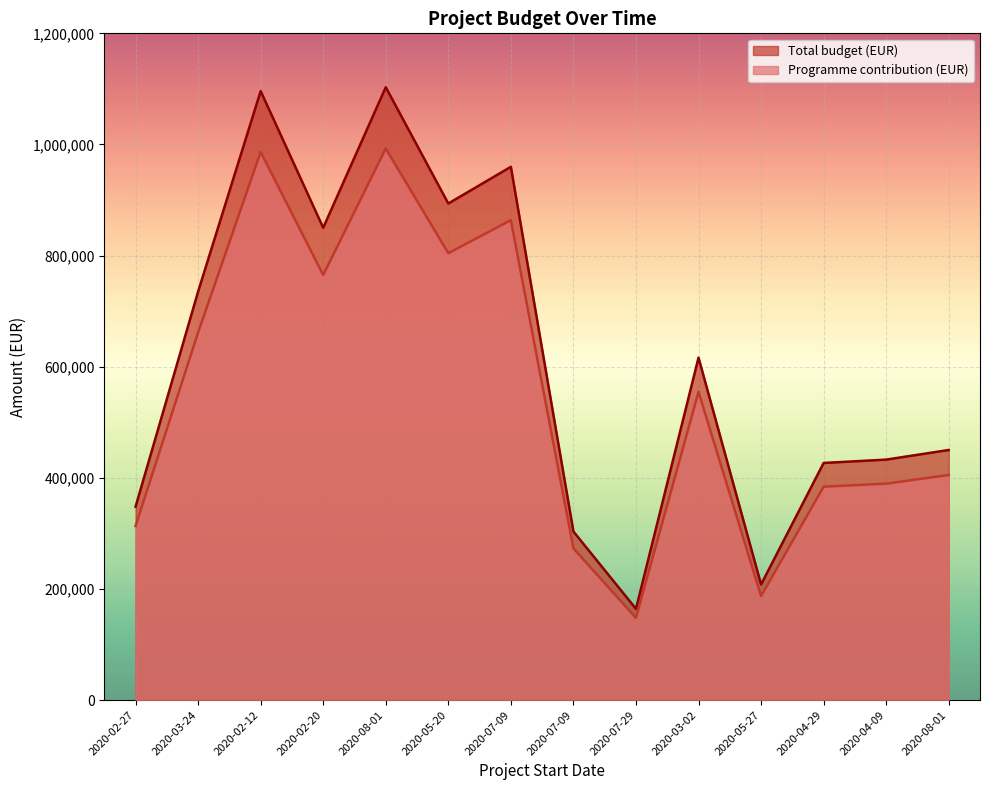

Reading right to left, extract all data points from this chart.

Total budget (EUR): 2020-08-01=450099.2	2020-04-09=432807.7	2020-04-29=426745.4	2020-05-27=208010.7	2020-03-02=616359.2	2020-07-29=164178.1	2020-07-09=303404.0	2020-07-09=959756.0	2020-05-20=893693.8	2020-08-01=1103027.0	2020-02-20=850091.2	2020-02-12=1096050.8	2020-03-24=735200.9	2020-02-27=348026.8
Programme contribution (EUR): 2020-08-01=405089.3	2020-04-09=389526.9	2020-04-29=384070.9	2020-05-27=187209.7	2020-03-02=554723.3	2020-07-29=147760.3	2020-07-09=273063.6	2020-07-09=863780.4	2020-05-20=804324.5	2020-08-01=992724.3	2020-02-20=765082.1	2020-02-12=986445.7	2020-03-24=661680.8	2020-02-27=313224.1